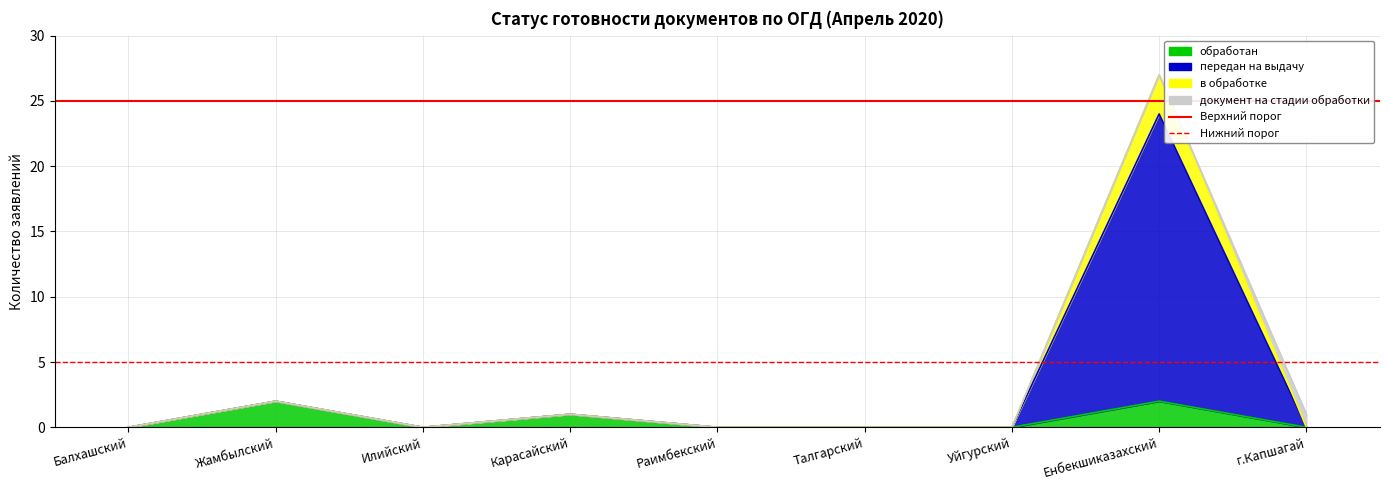

At which label is Верхний порог closest to 25?

Балхашский